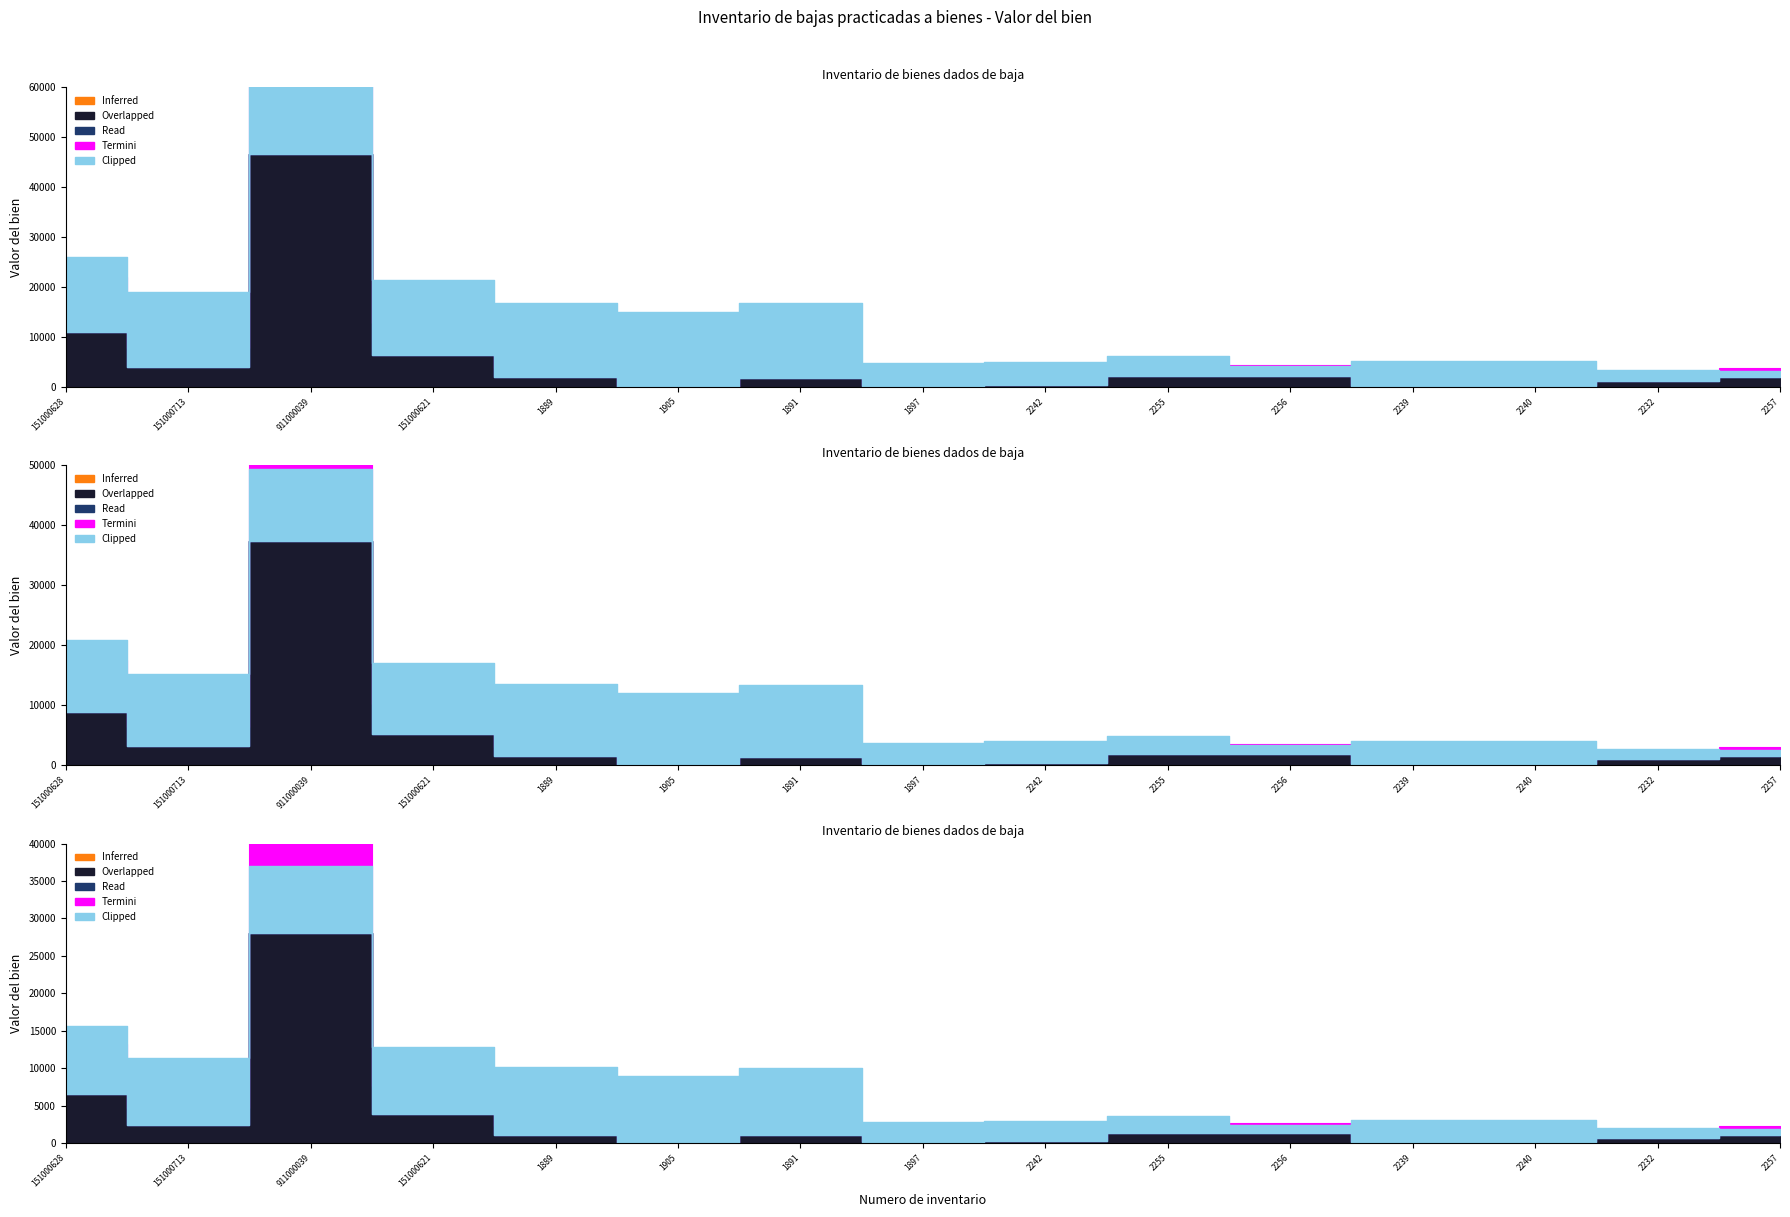

How many lines are shown in the chart?

5